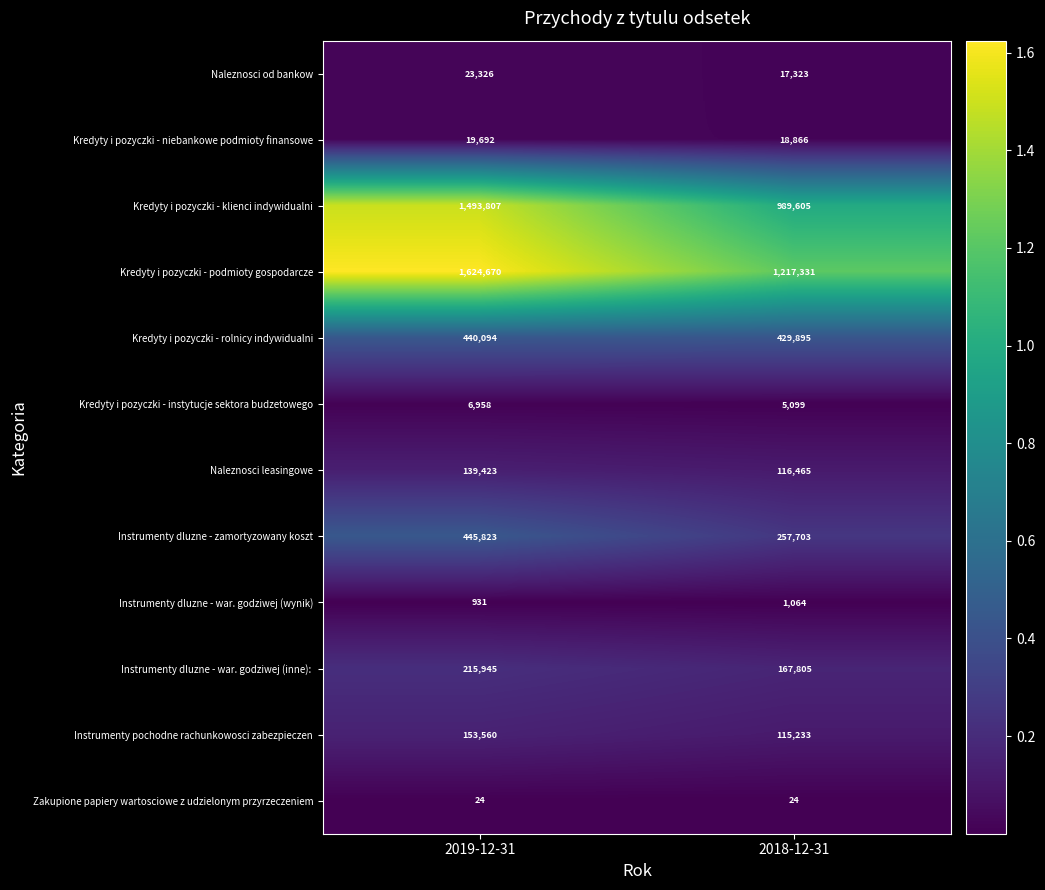

Which series has the widest spread of values?

Kredyty i pozyczki - klienci indywidualni